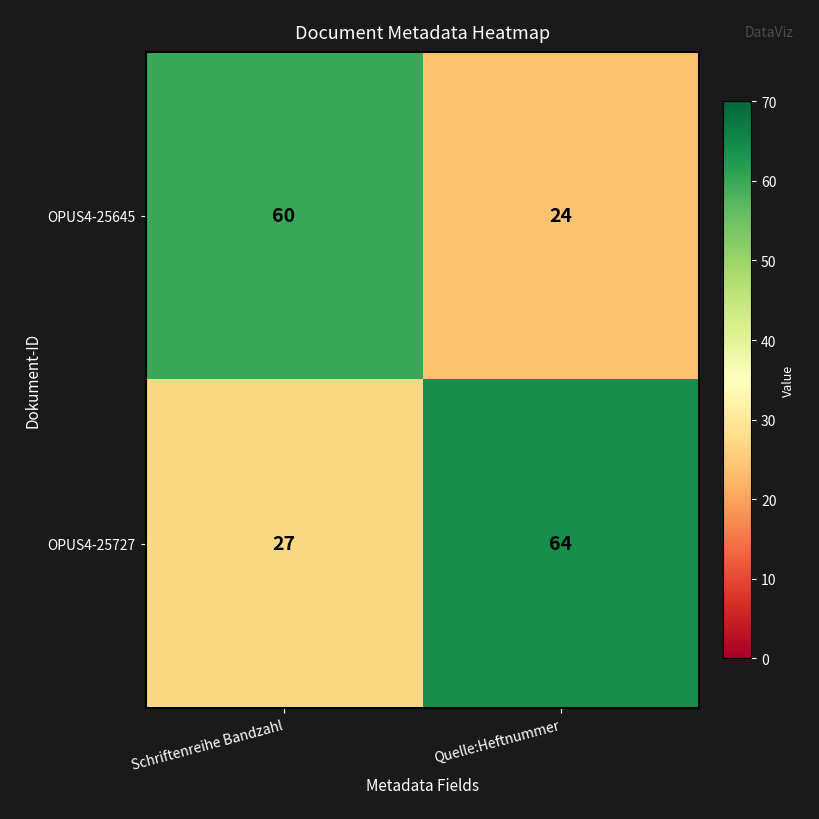

Rank the series by their average value, from lowest to highest.

OPUS4-25645, OPUS4-25727